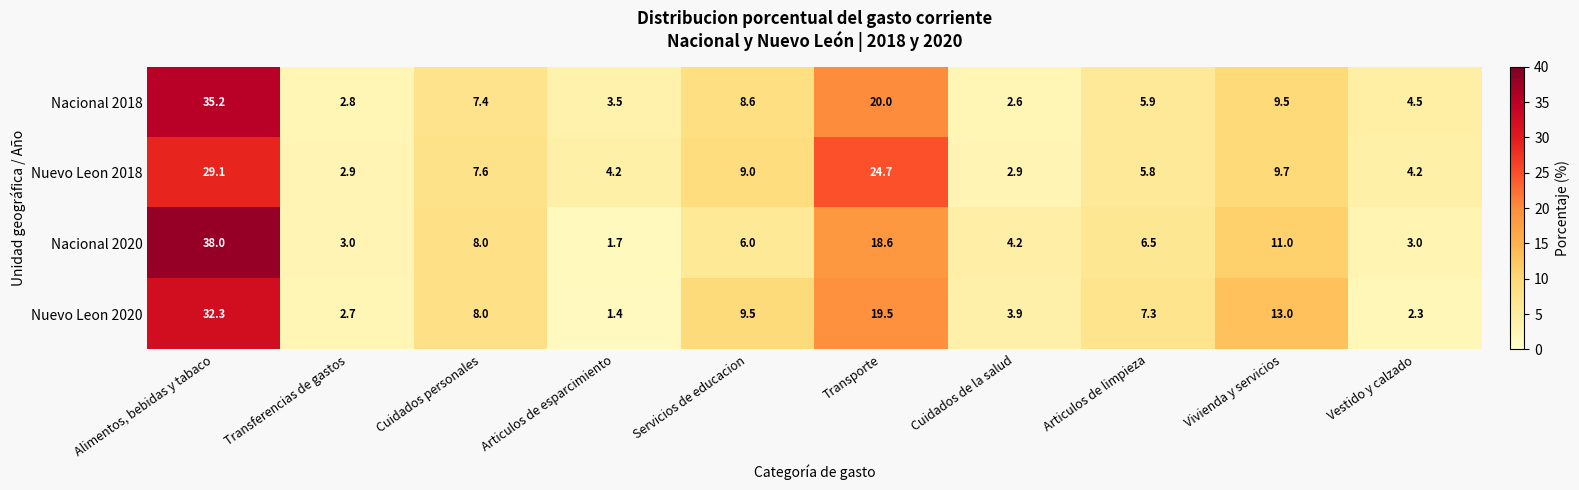

Read the Nuevo Leon 2018 value at Vestido y calzado.

4.2